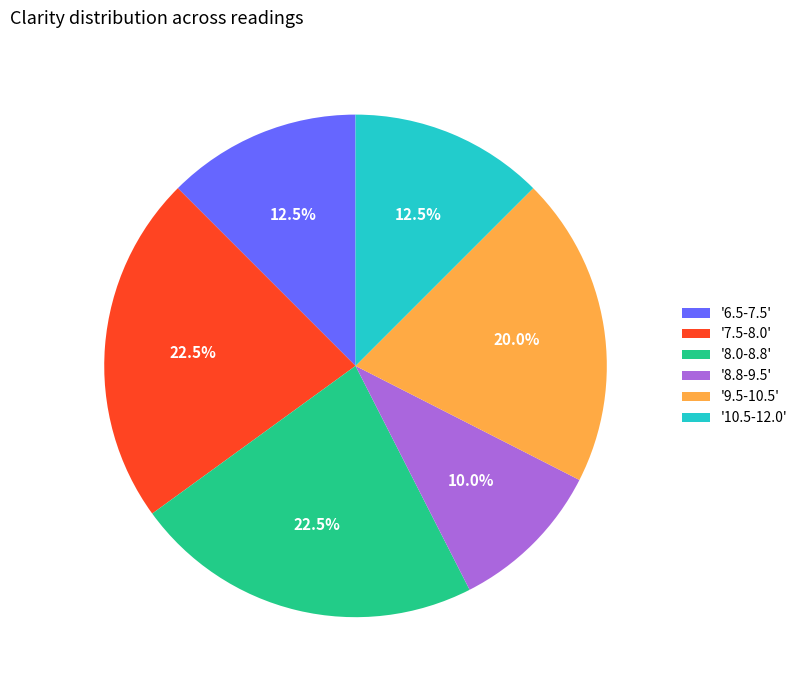

To the nearest percent, what is the average slice percentage?

17%